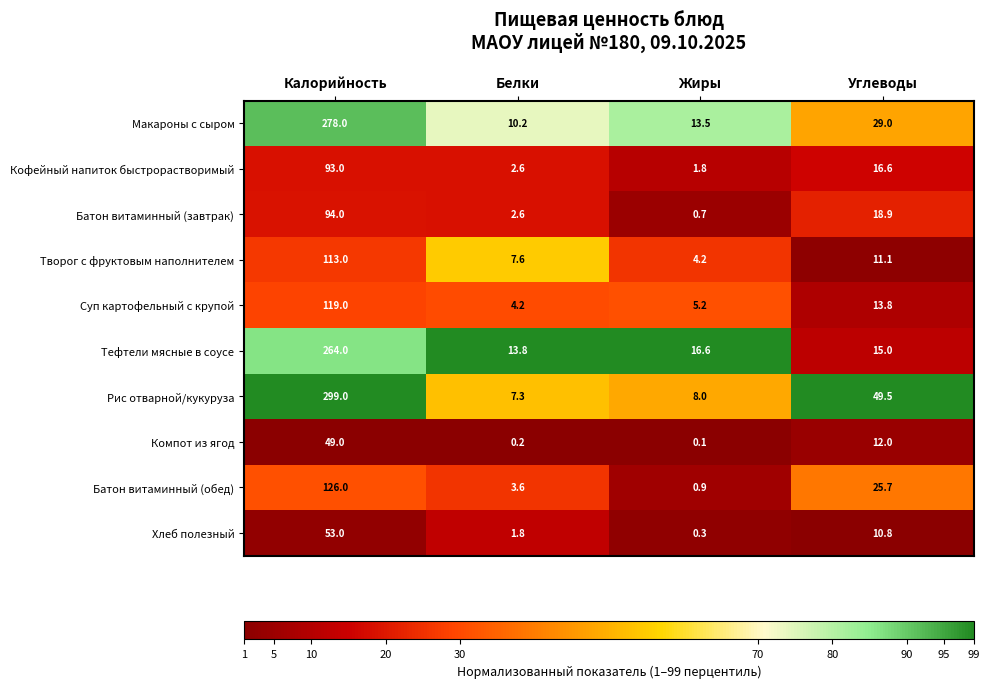

At Жиры, list the series in order from smallest to largest.

Компот из ягод, Хлеб полезный, Батон витаминный (завтрак), Батон витаминный (обед), Кофейный напиток быстрорастворимый, Творог с фруктовым наполнителем, Суп картофельный с крупой, Рис отварной/кукуруза, Макароны с сыром, Тефтели мясные в соусе